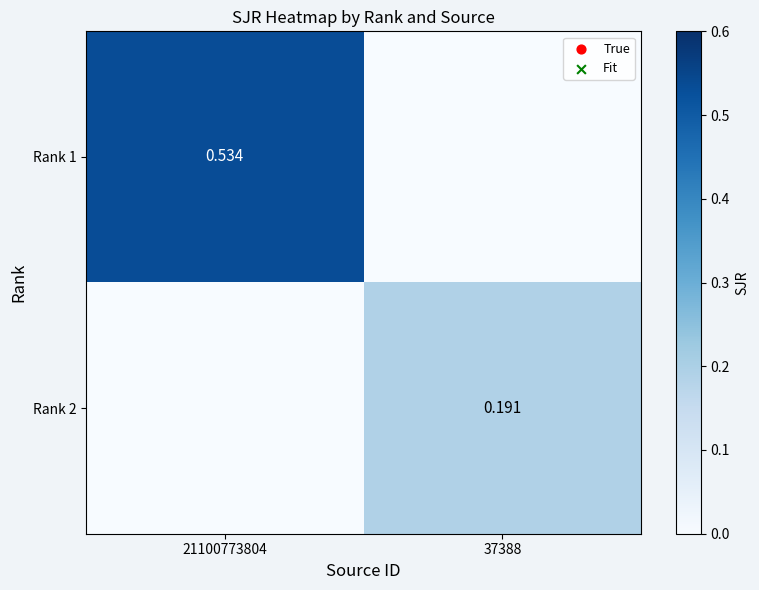

Which category has the highest value across all series?

21100773804